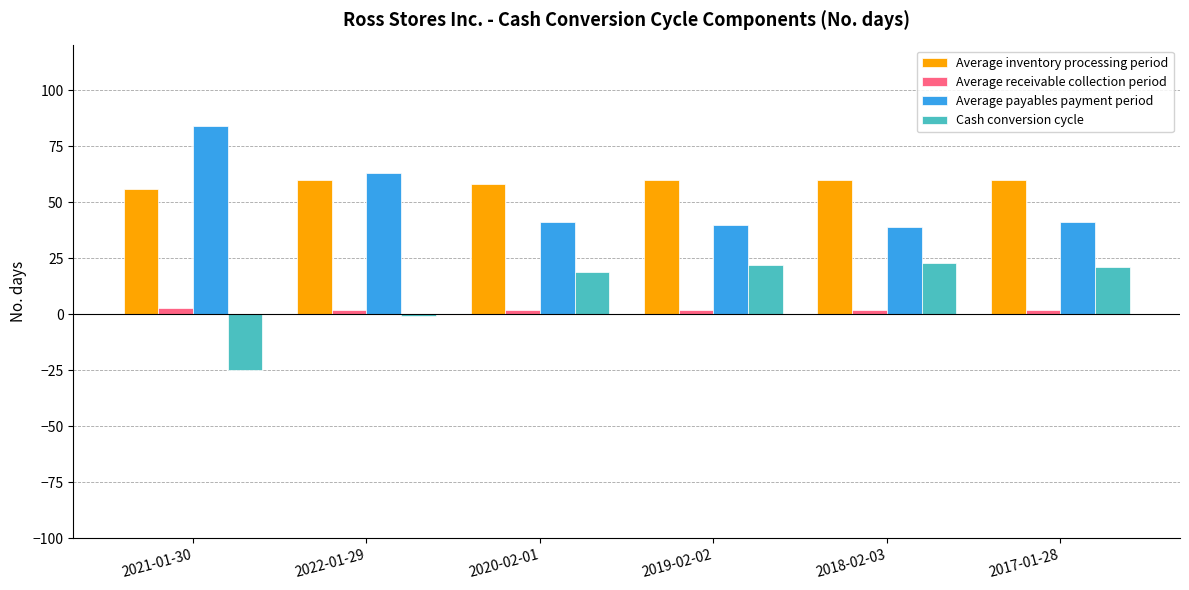

Which series has the largest total across all categories?

Average inventory processing period